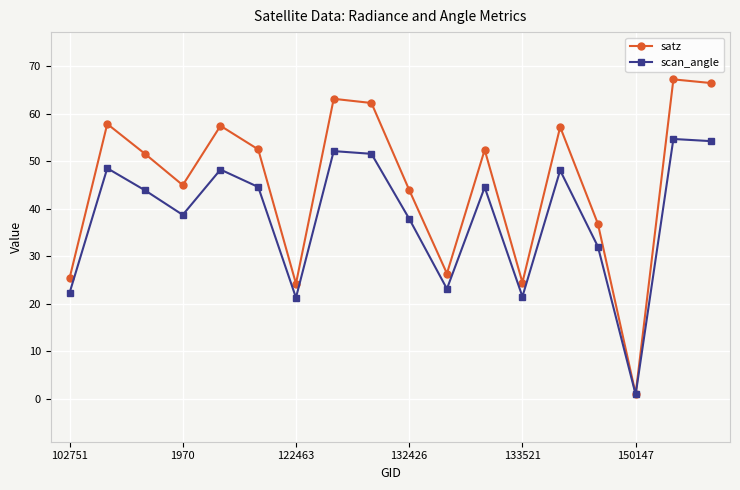

At how many categories does at least one series exceed 3?

17